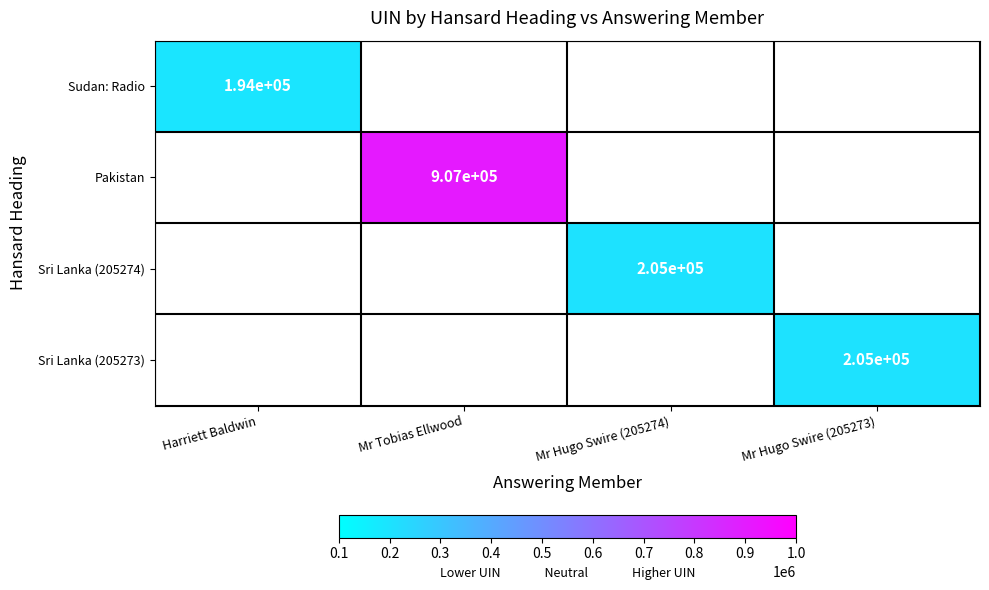

What is the minimum value shown in the chart?

194061.0